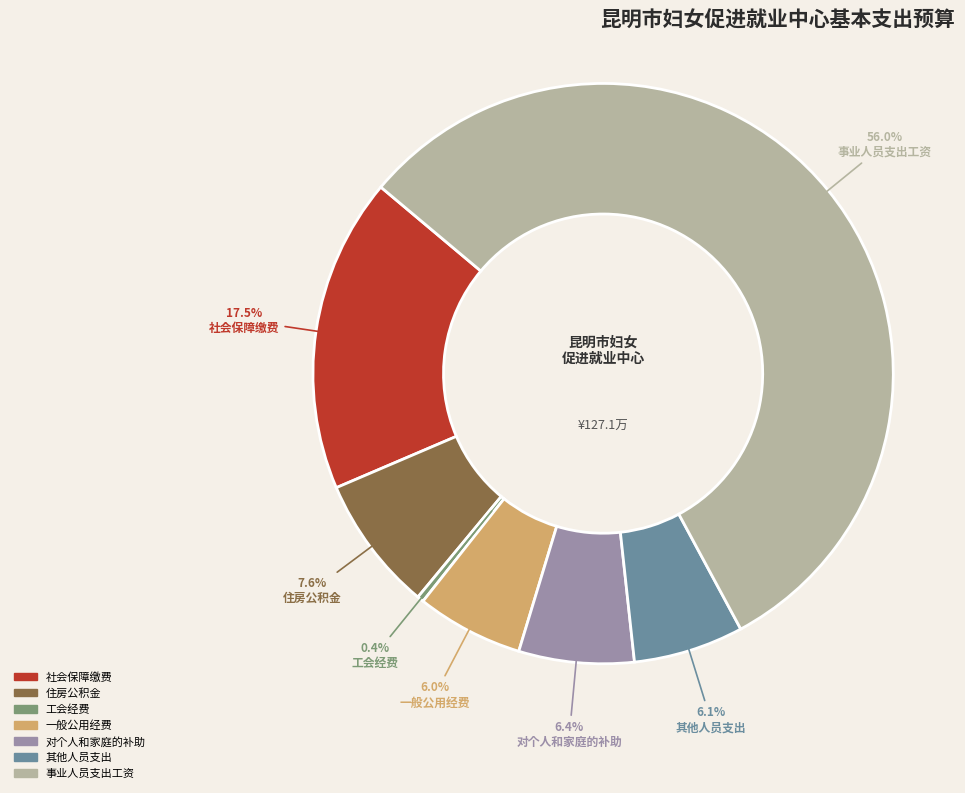

How many slices are in this pie chart?

7